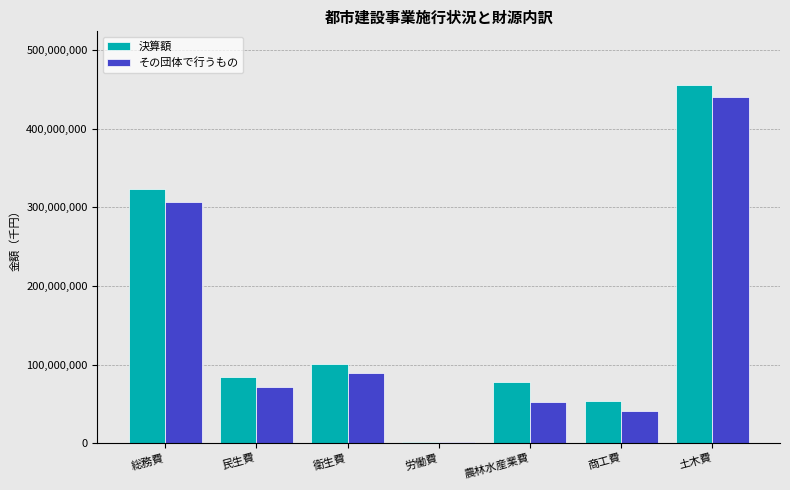

At which label does その団体で行うもの reach its peak?

土木費